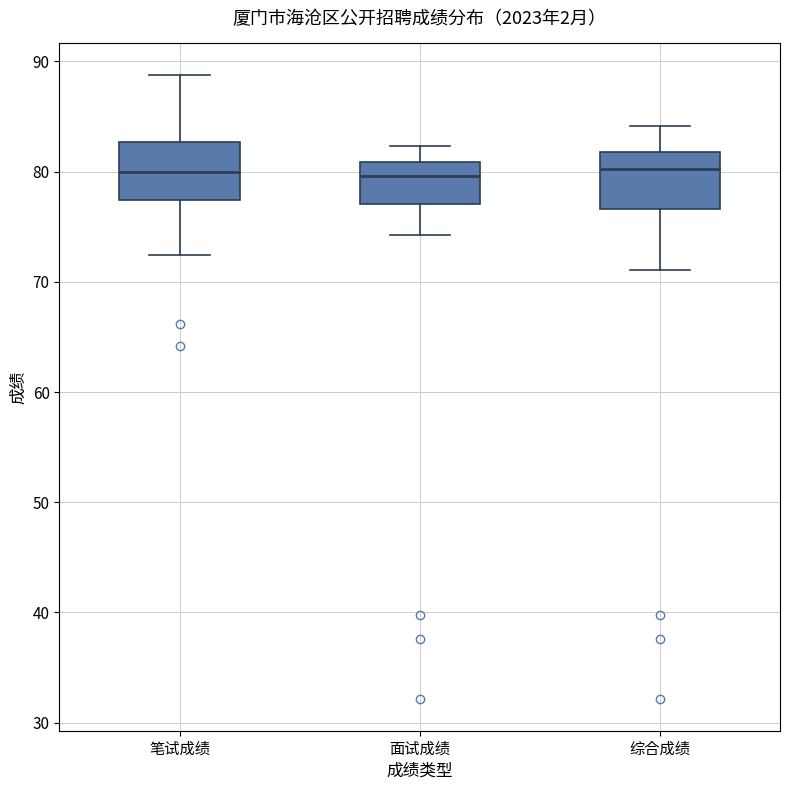

Reading left to right, transcribe this box plot: for each box, give where its median line is, the range the box spans, and where its two whiskers end, as read against the y-axis. The values are not printed on the chart, so give them approximately, as read against the axis.

笔试成绩: median 80, box 77 to 83, whiskers 72 to 89
面试成绩: median 80, box 77 to 81, whiskers 74 to 82
综合成绩: median 80, box 77 to 82, whiskers 71 to 84